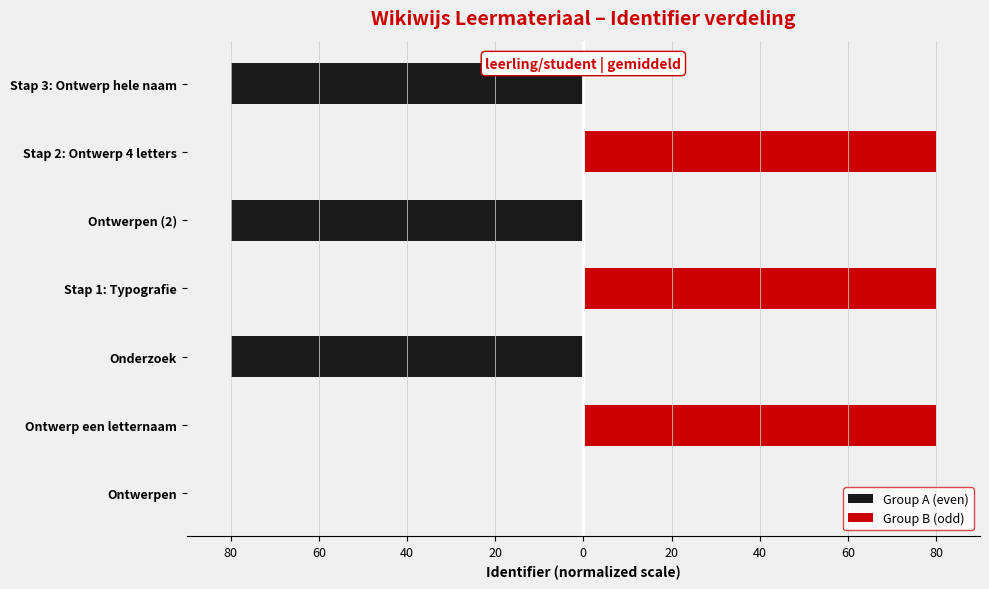

How many data points does each series have?

7